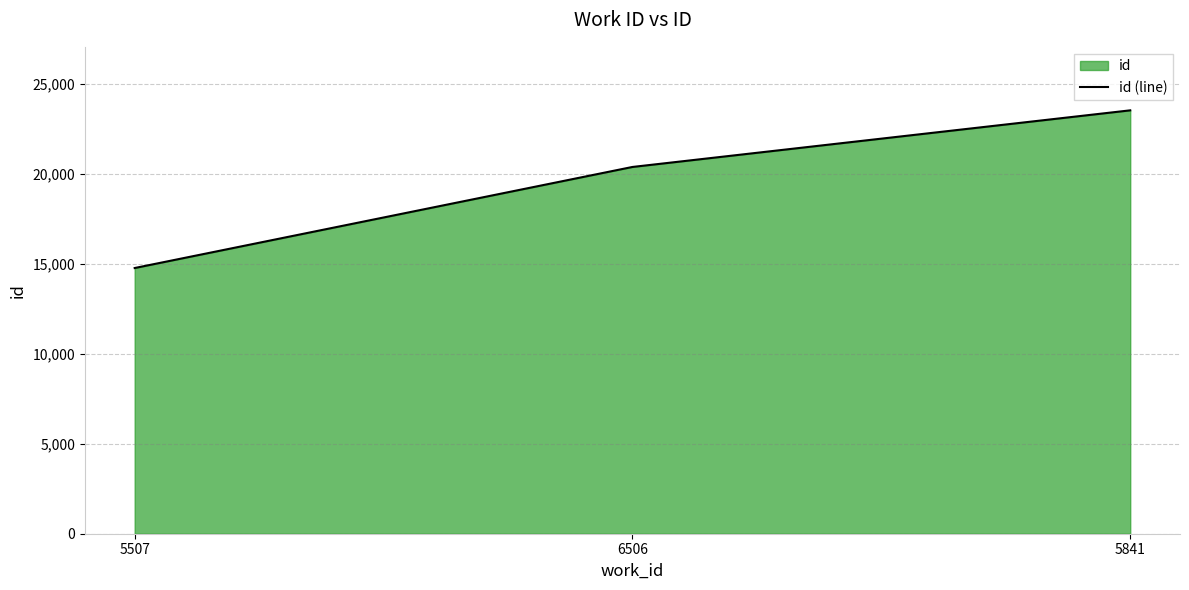

What is the label of the 3rd point from the left?

5841